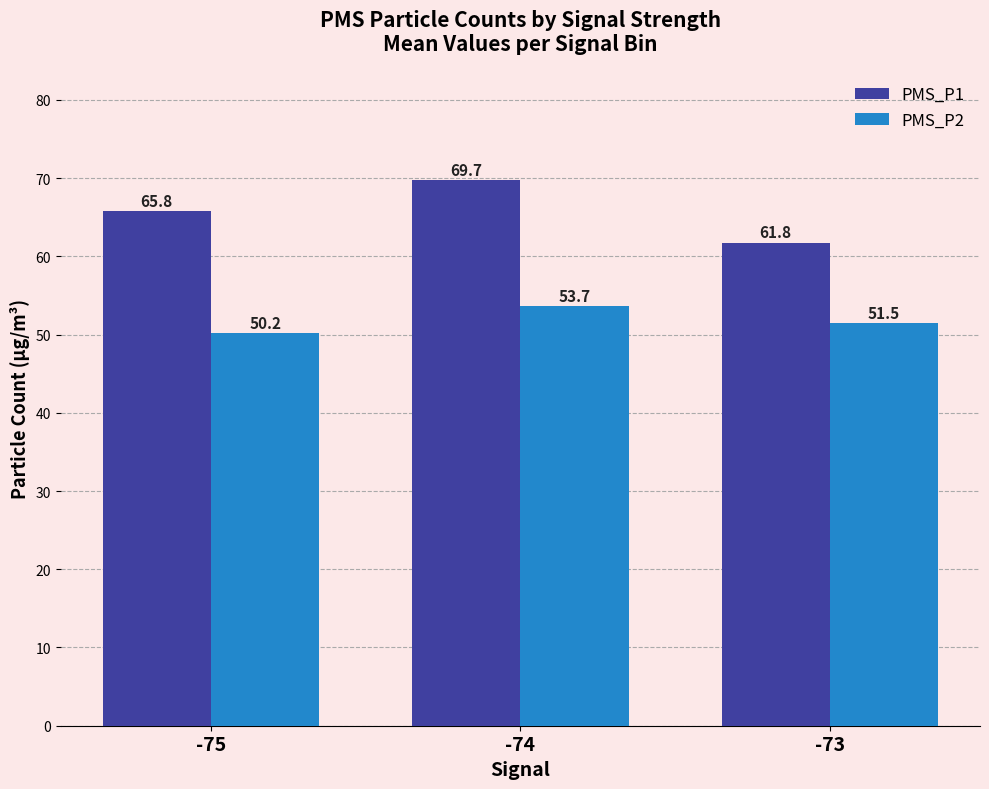

Is the value of PMS_P1 at -73 greater than the value of PMS_P2 at -73?

Yes